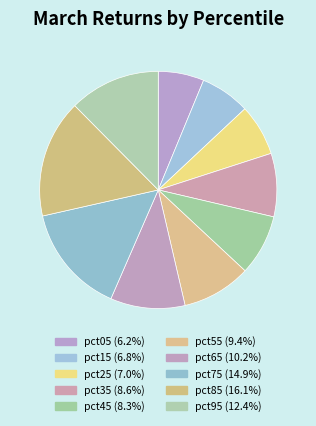

Is it true that pct85 is 8% of the pie?

False